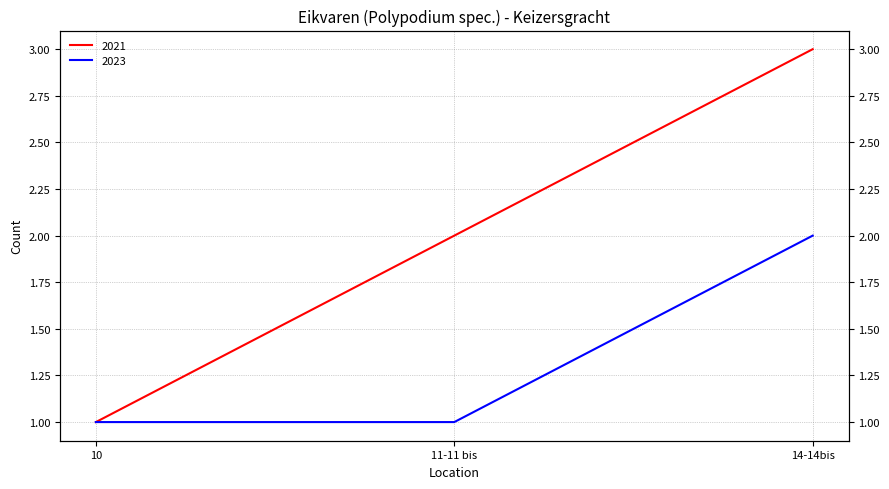

What is the average value of the 2023 series?

1